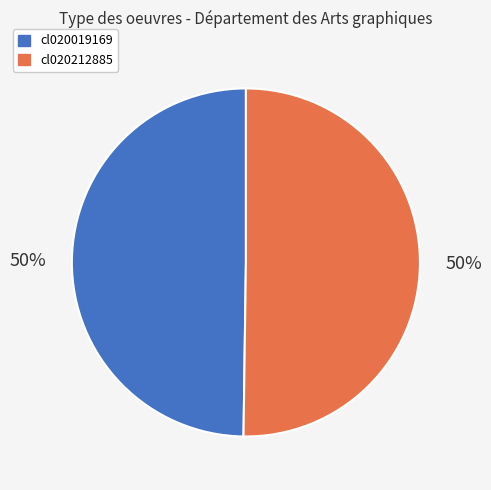

Do cl020212885 and cl020019169 together represent more than half of the pie?

Yes